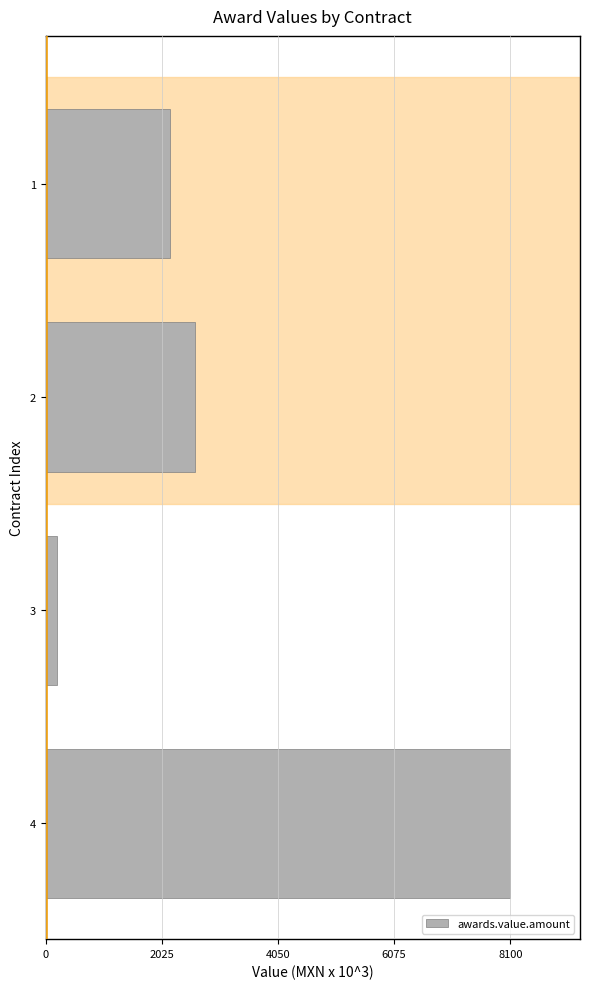

Approximately how many times larger is the value at 4 compared to 2?

3.1